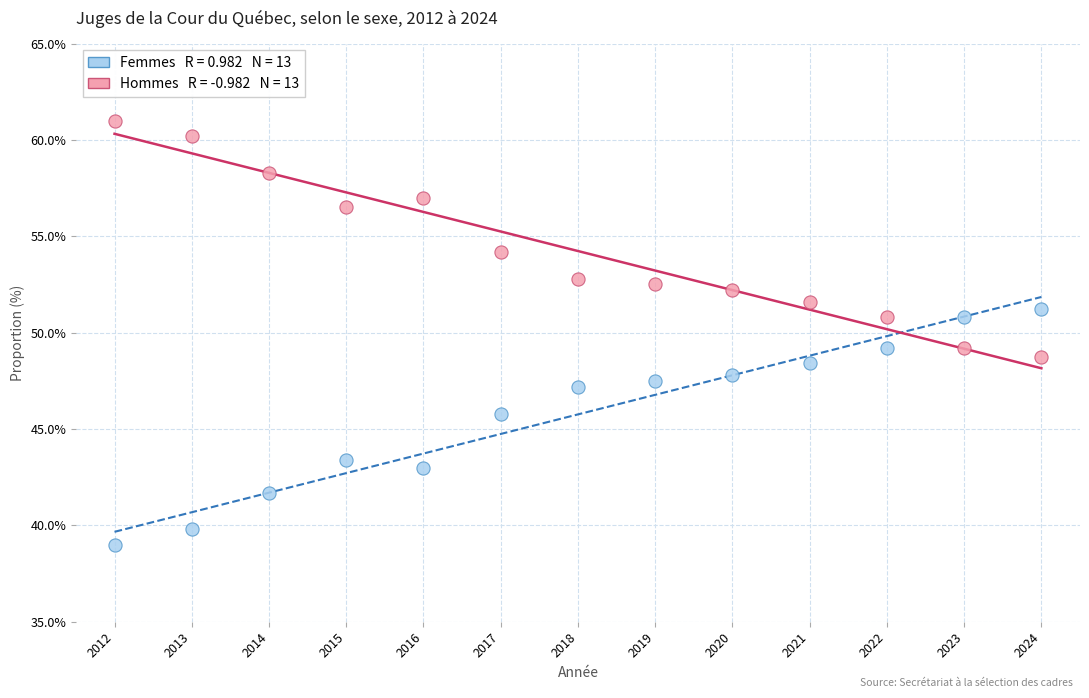

Across all data points, what is the range of X values (max minus min)?

12.0